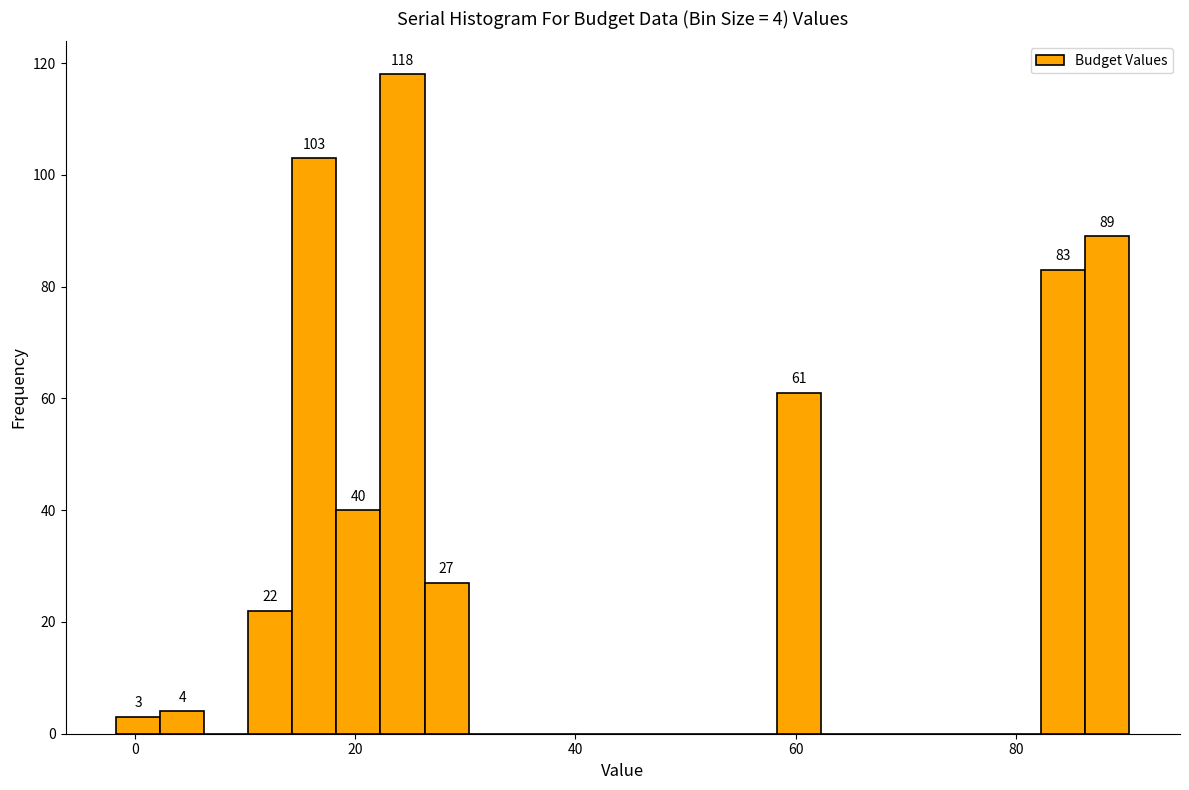

Read against the x-axis, roughly where is the centre of the tallest bar?

24